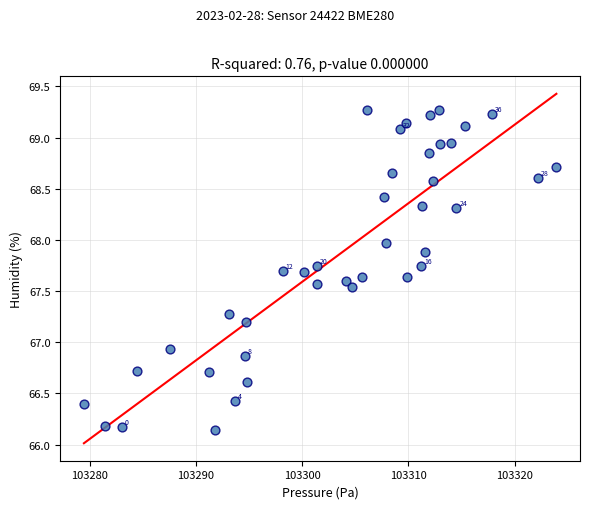

What Y value in the scatter plot is closest to 67?

66.9